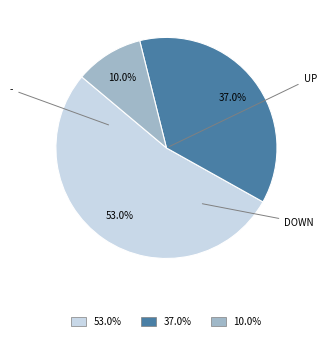

Does any single category account for the majority?

Yes